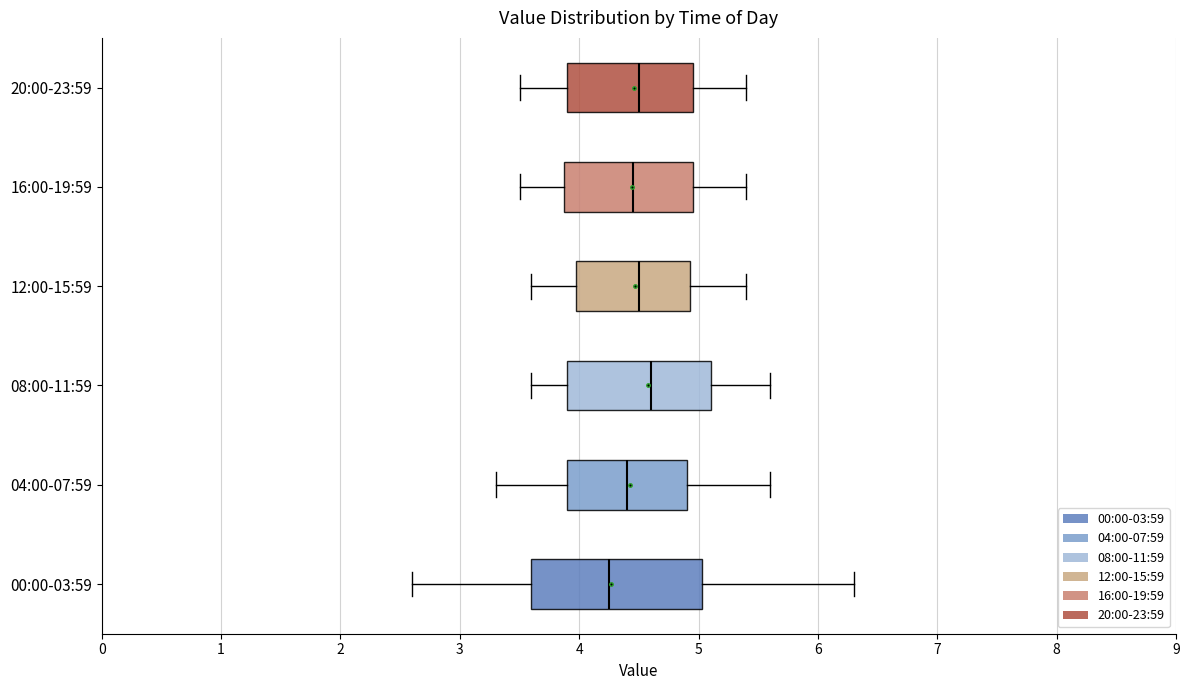

Comparing the boxes themselves (not the whiskers), which one is the widest?

00:00-03:59